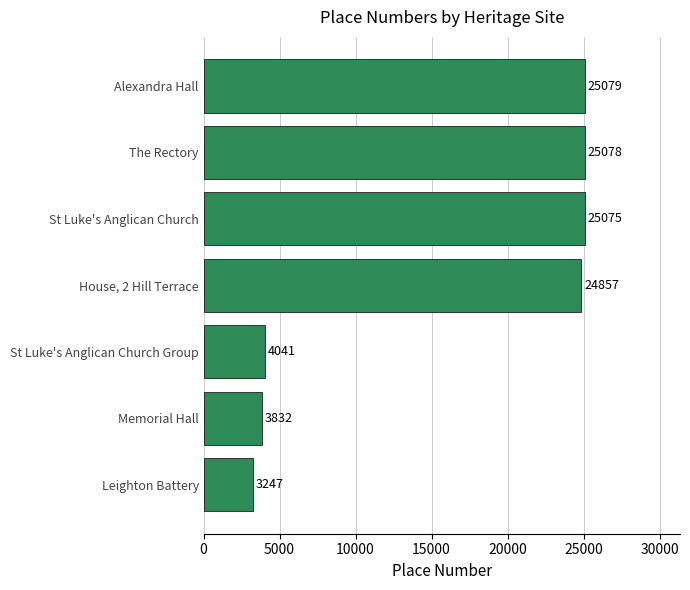

The value at Leighton Battery is 3247. True or false?

True